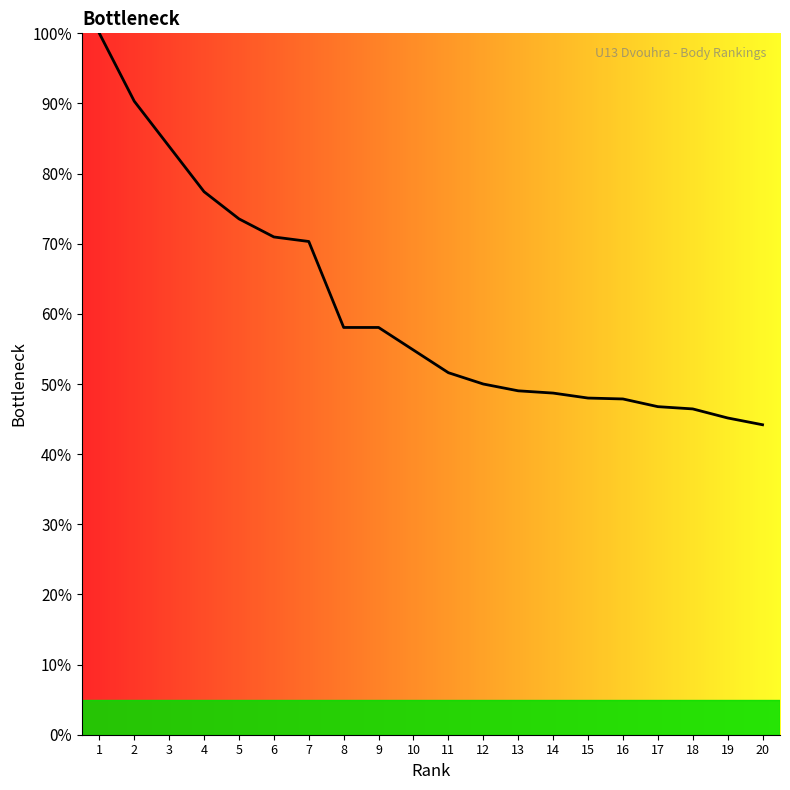

How many values are below 54?

10